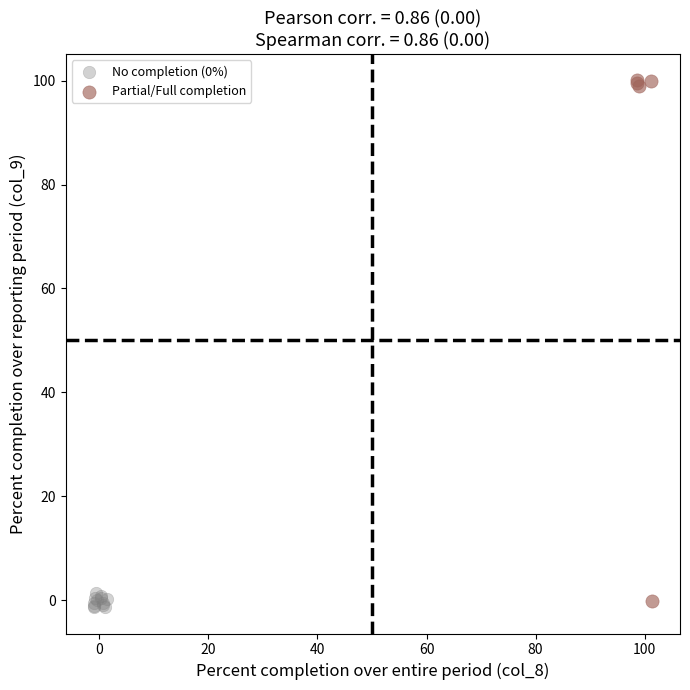

Which series reaches the maximum Y coordinate?

Partial/Full completion